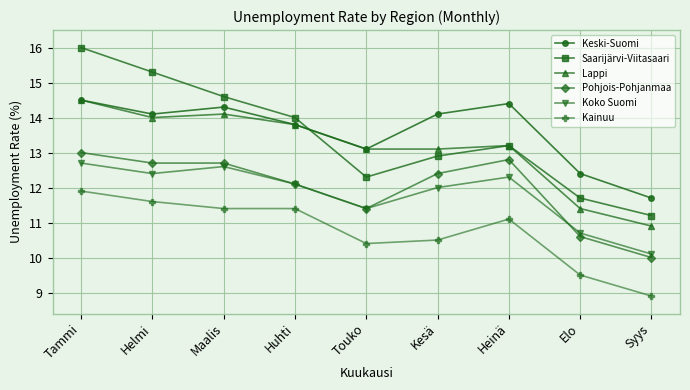

Read the Keski-Suomi value at Maalis.

14.3